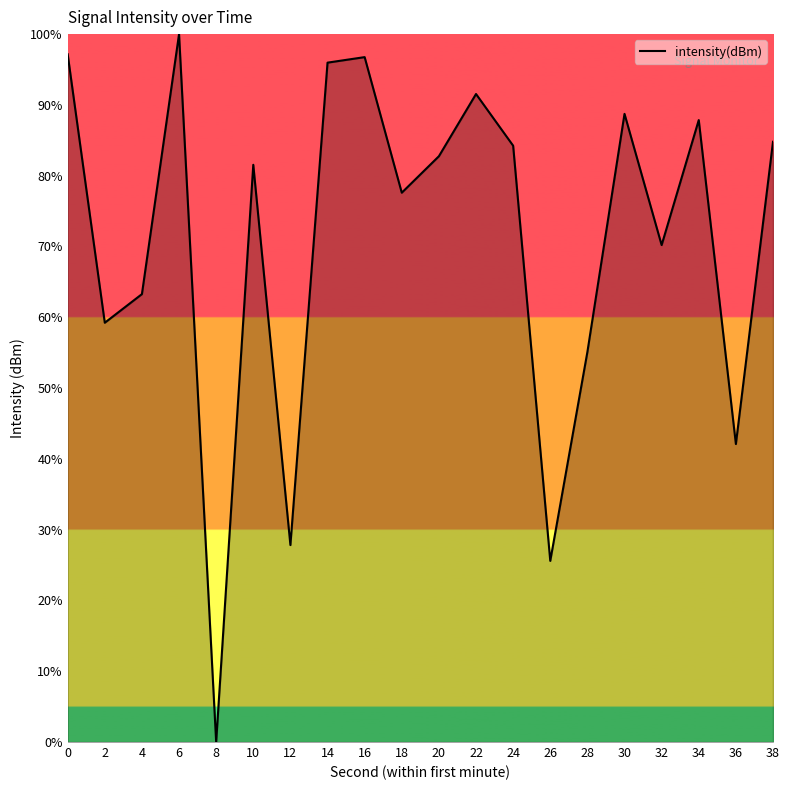

Approximately how many times larger is the value at 38 compared to 36?

2.0